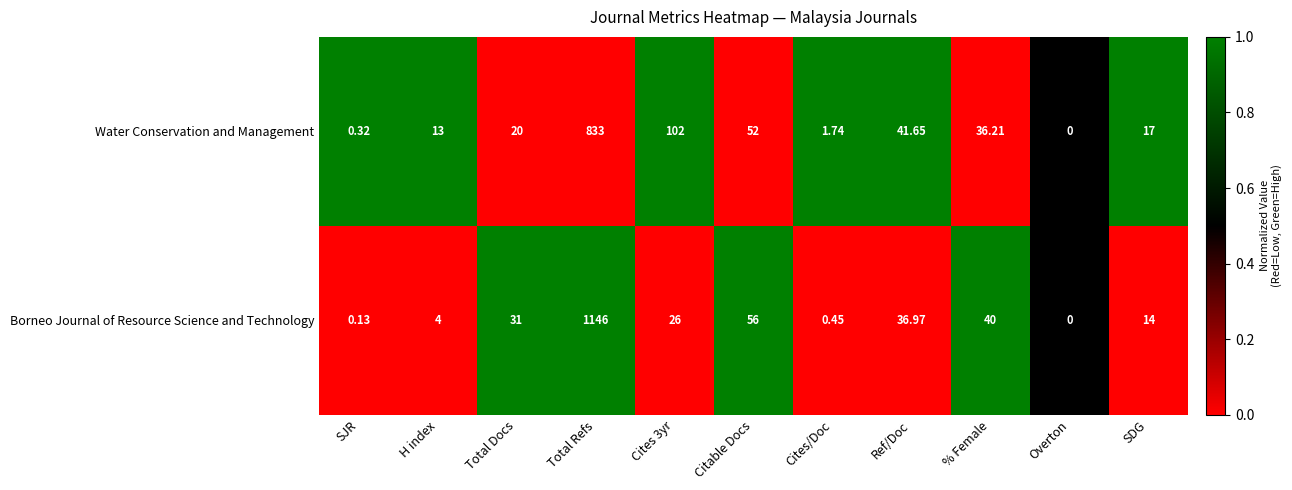

Count the number of data series in this chart.

2